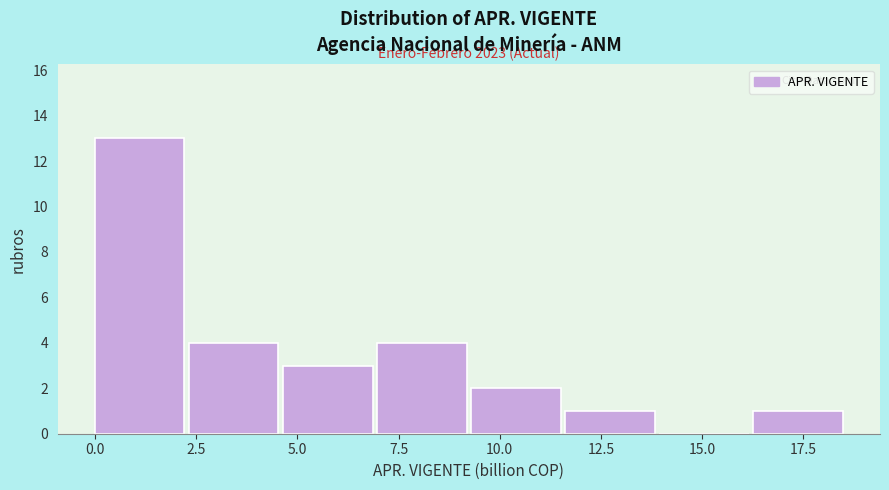

Over which range of the x-axis is the bar tallest?

0.0 to 2.5